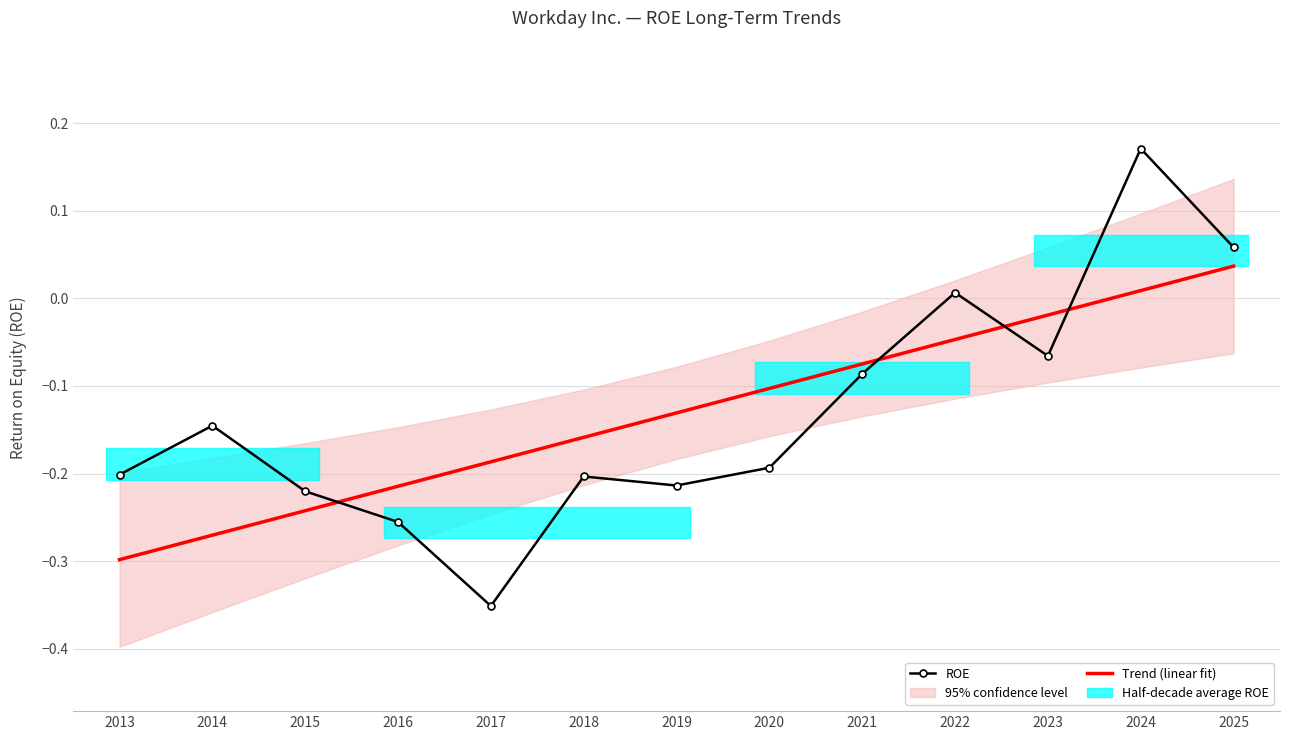

Reading left to right, transcribe all the data shown in this chart.

ROE: -0.2	-0.1	-0.2	-0.3	-0.4	-0.2	-0.2	-0.2	-0.1	0.0	-0.1	0.2	0.1
Trend (linear fit): -0.3	-0.3	-0.2	-0.2	-0.2	-0.2	-0.1	-0.1	-0.1	-0.0	-0.0	0.0	0.0